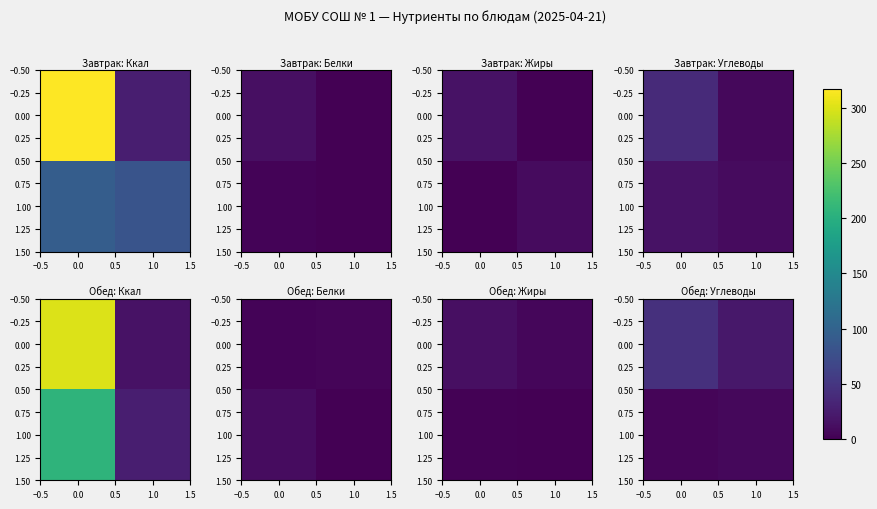

How many data points does each series have?

2